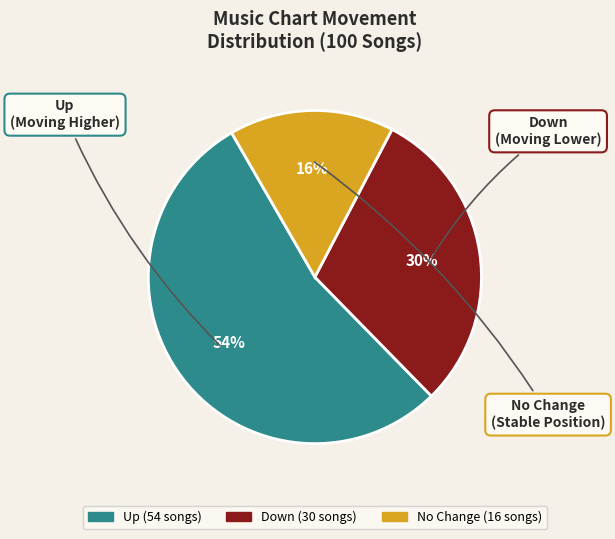

How many slices are in this pie chart?

3